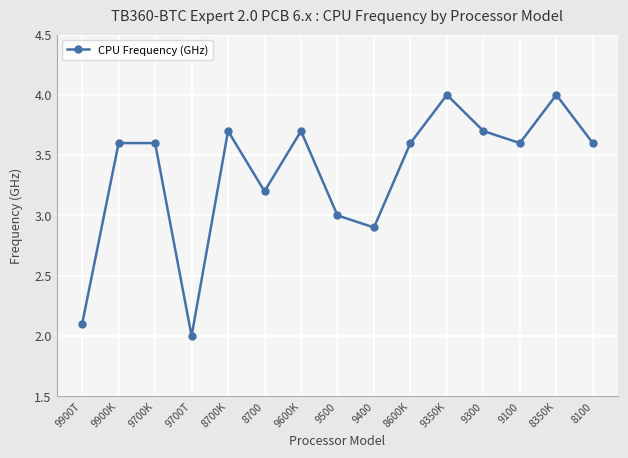

Where does the data first go above 3?

9900K